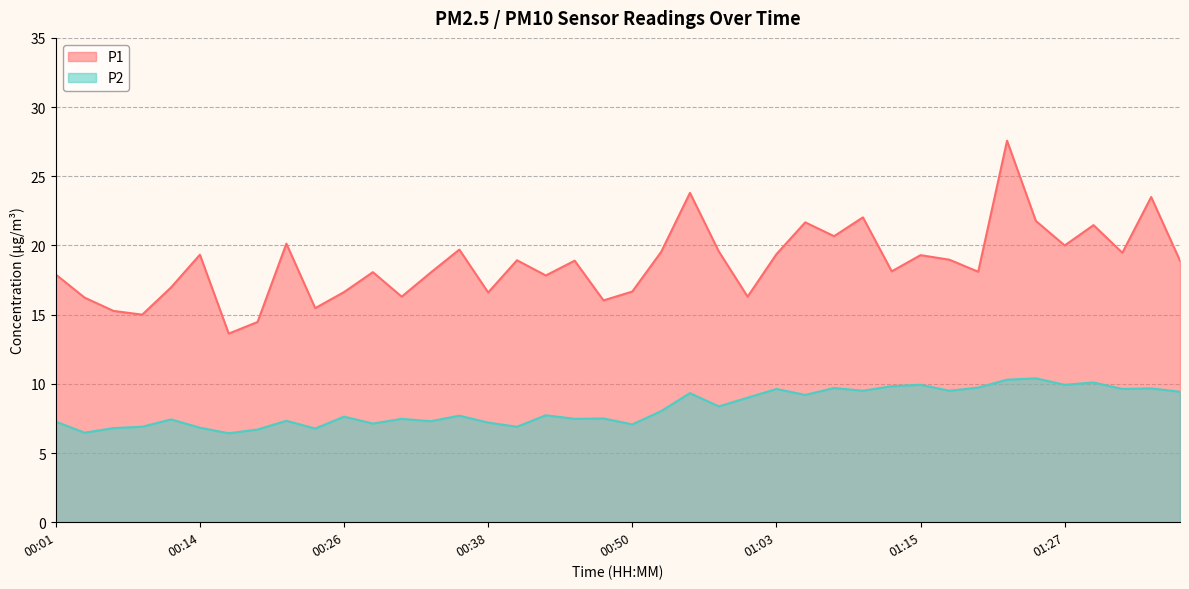

What are all the series names shown in the legend?

P1, P2